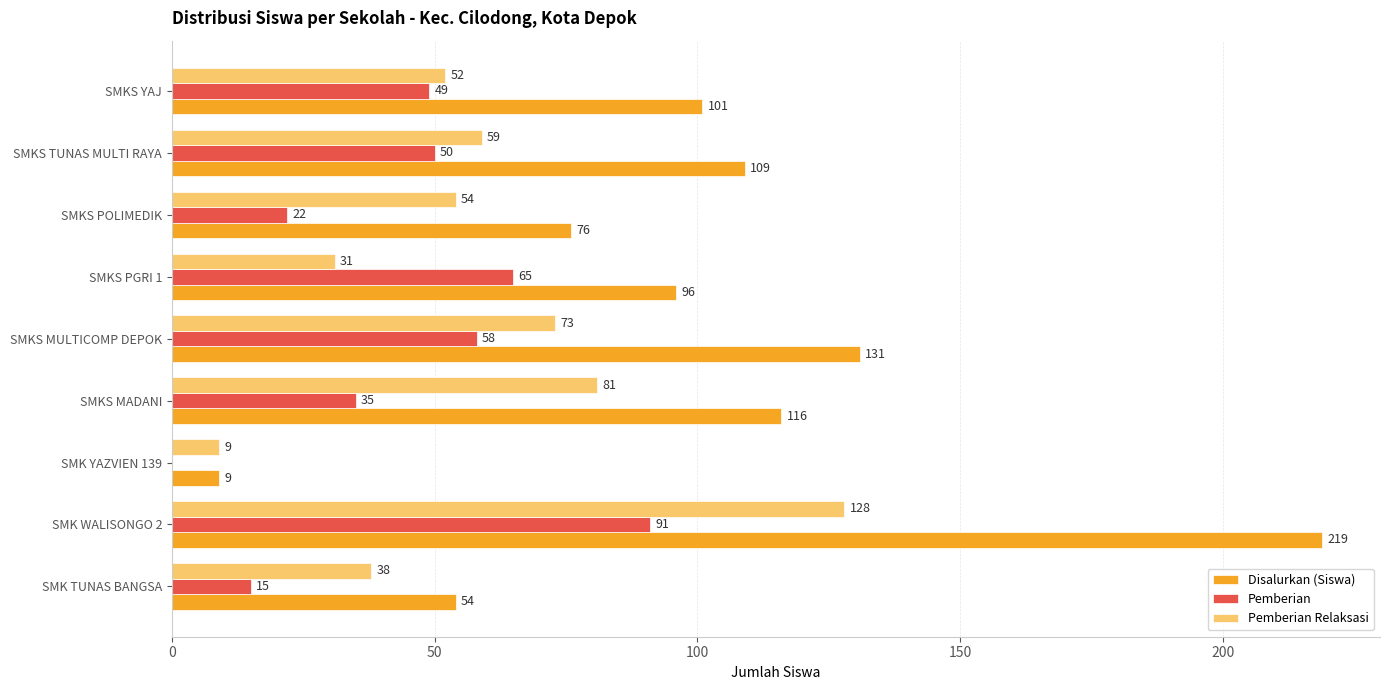

What are all the series names shown in the legend?

Disalurkan (Siswa), Pemberian, Pemberian Relaksasi